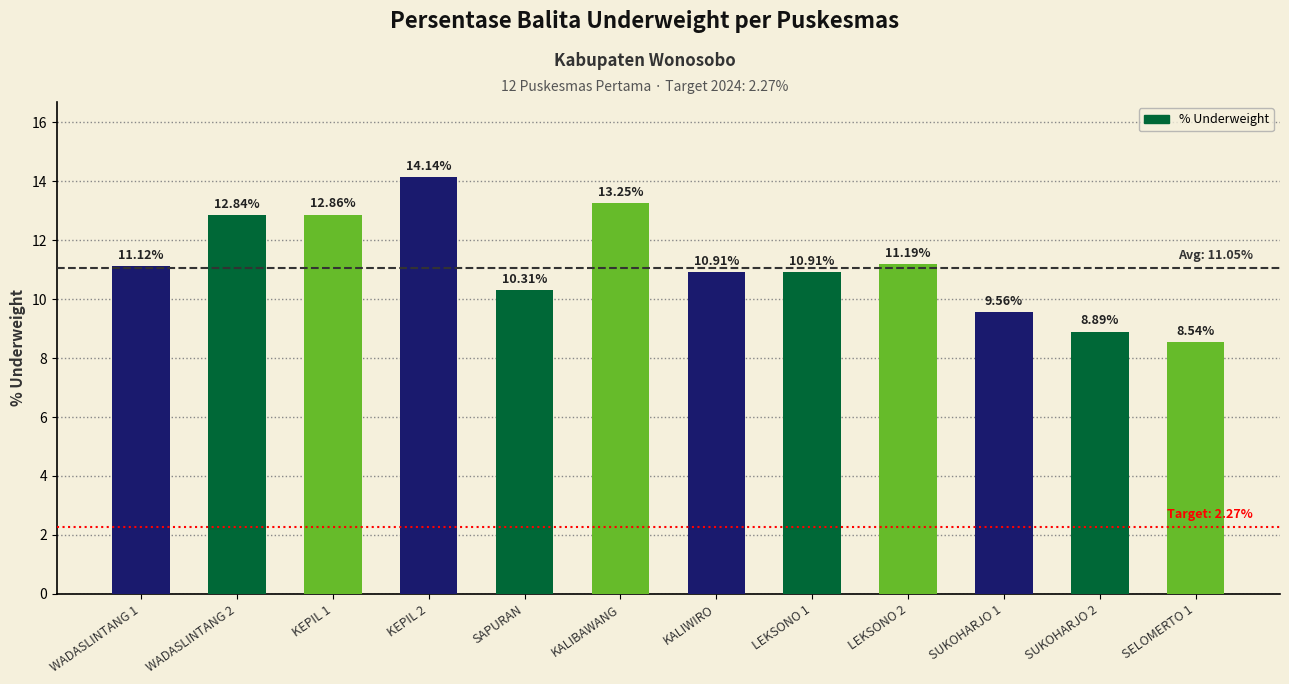

What is the change in value from WADASLINTANG 1 to KEPIL 2?

+3.0